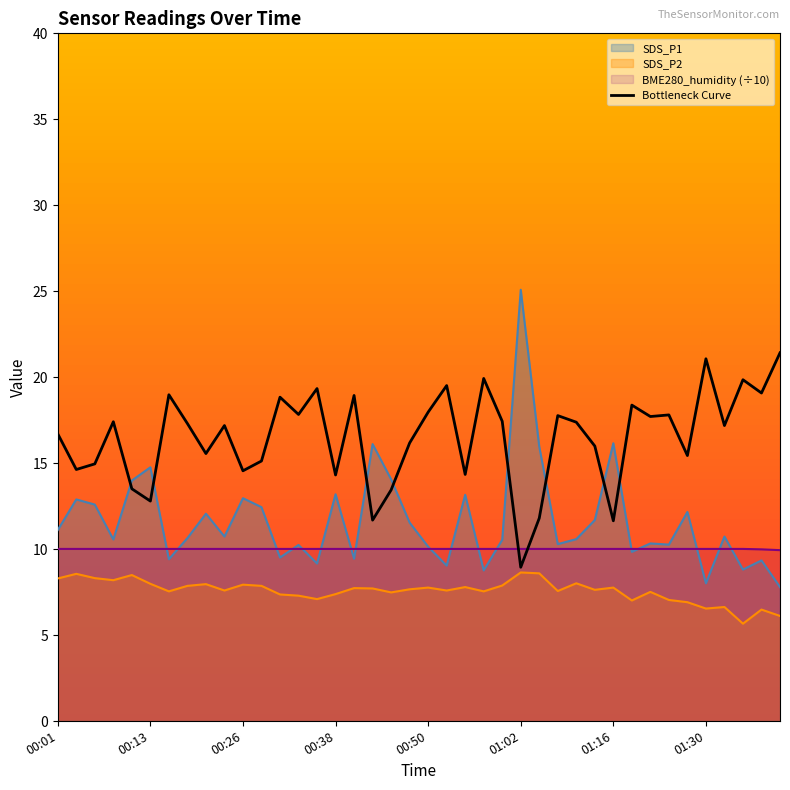

How many points are lower than both their immediate neighbors (excluding endpoints)?

14